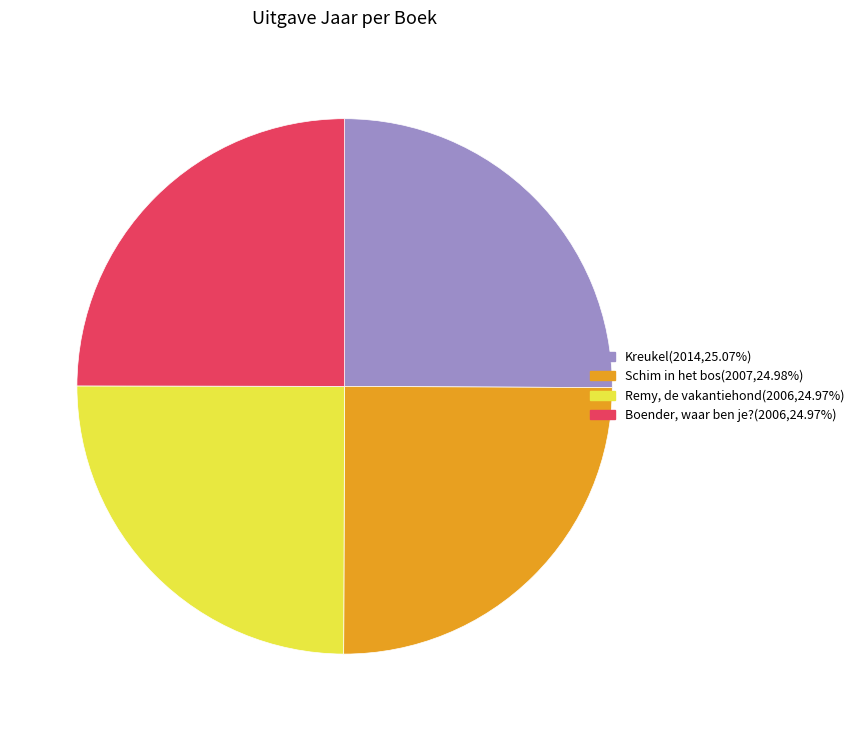

Is there any slice that represents more than half of the pie?

No